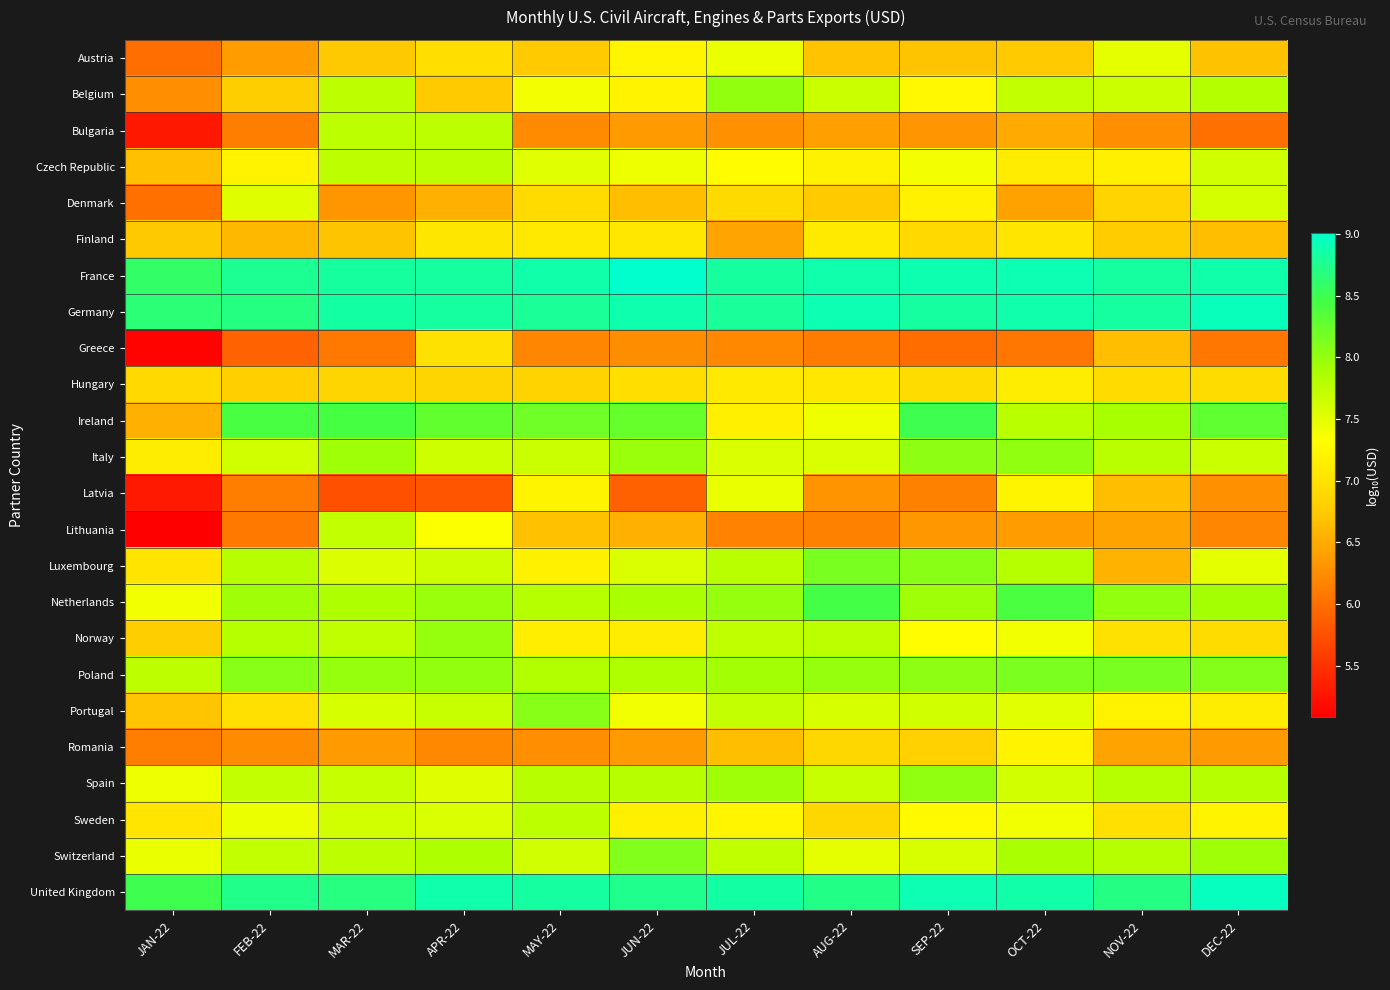

Count the number of data series in this chart.

24